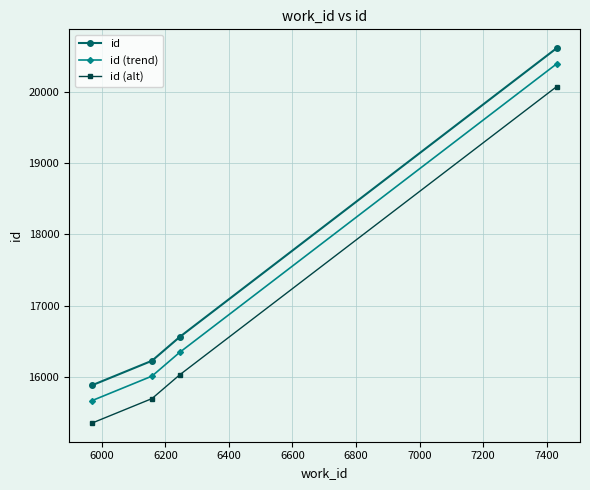

What is the difference between the maximum and minimum values in the id (alt) series?

4734.5